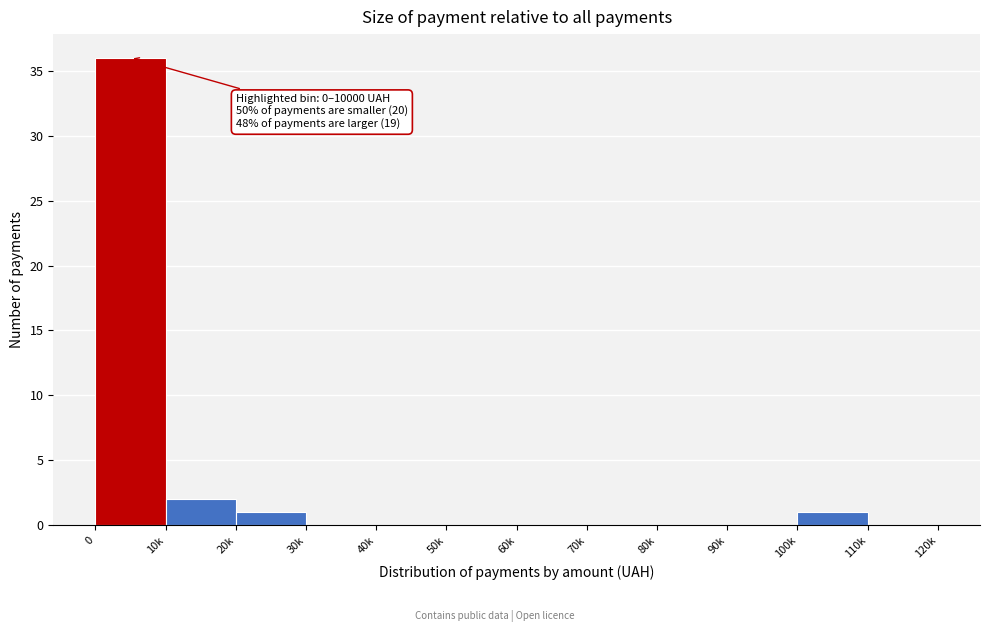

Reading left to right, transcribe all the data shown in this chart.

0=36	10k=2	20k=1	30k=0	40k=0	50k=0	60k=0	70k=0	80k=0	90k=0	100k=1	110k=0